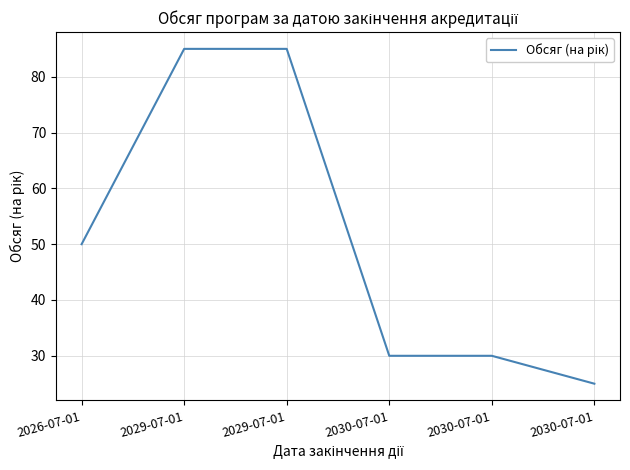

How many categories are shown in the chart?

6